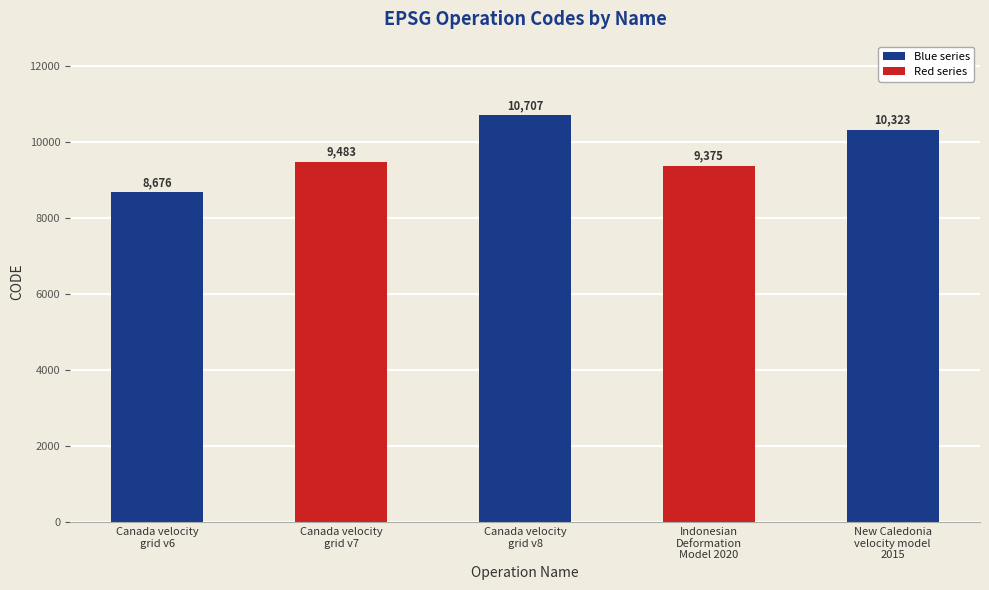

What position from the left is Indonesian
Deformation
Model 2020?

4